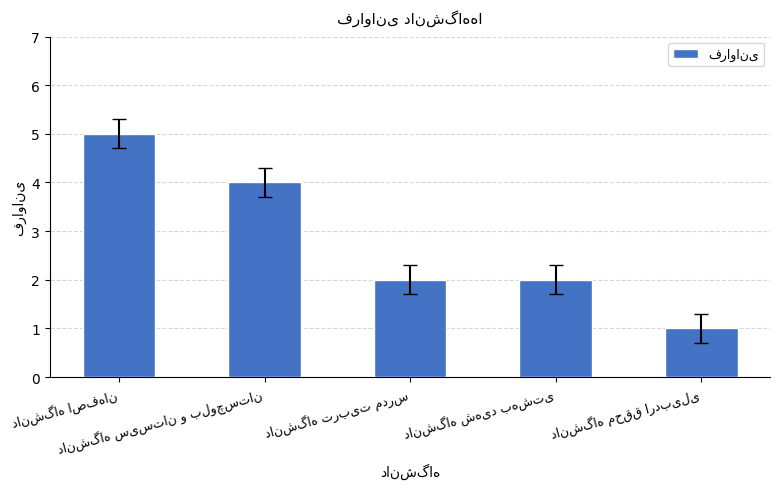

What is the greatest value displayed?

5